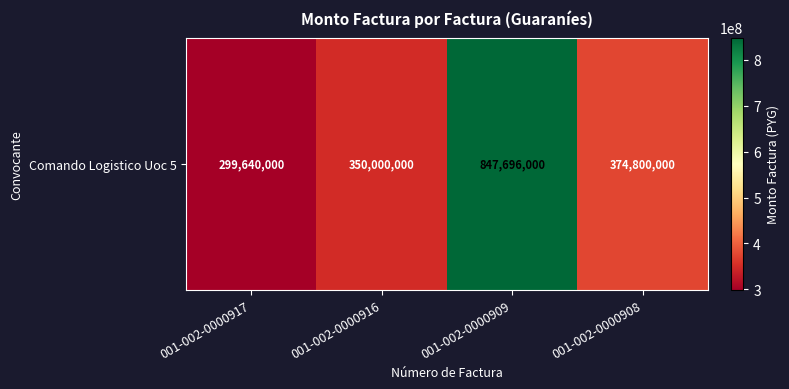

What is the greatest value displayed?

847696000